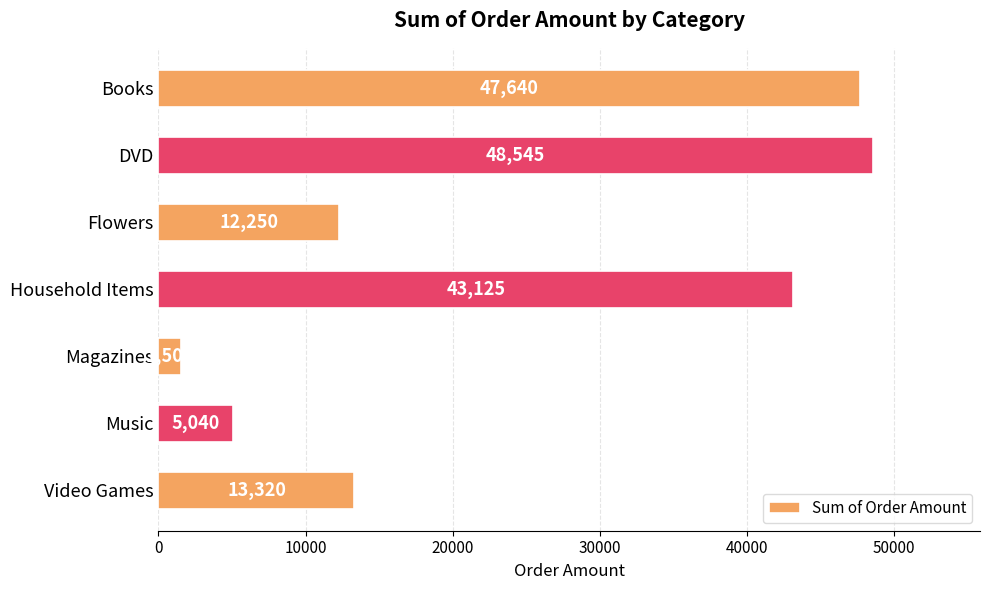

At which category does the chart reach its peak across all series?

DVD